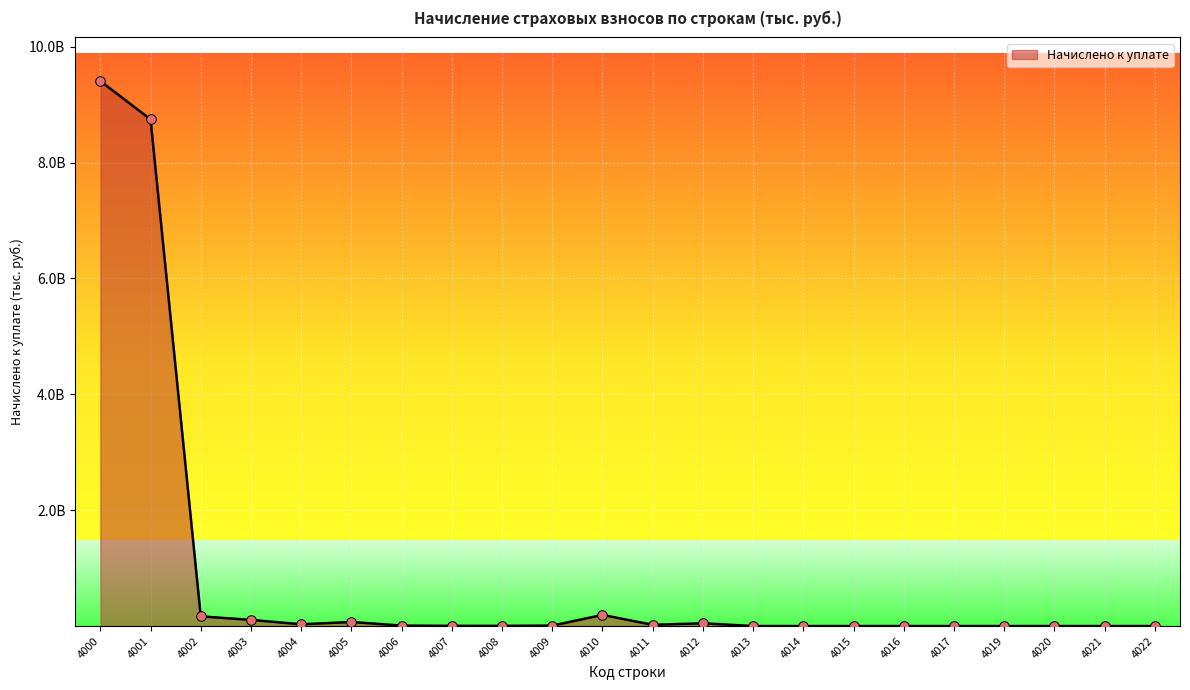

What is the change in value from 4006 to 4015?

-7944902